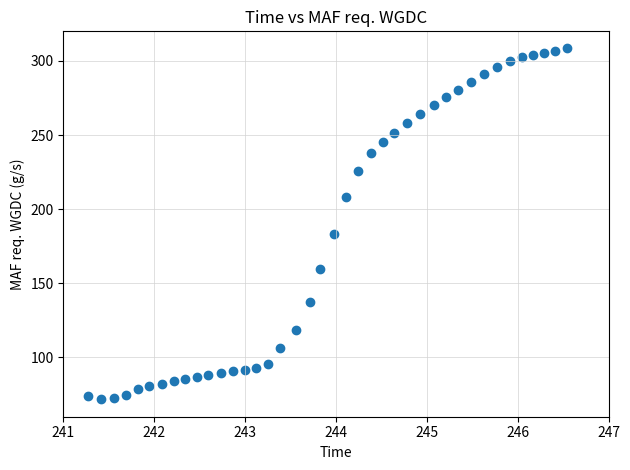

What Y value in the scatter plot is closest to 190?

183.4